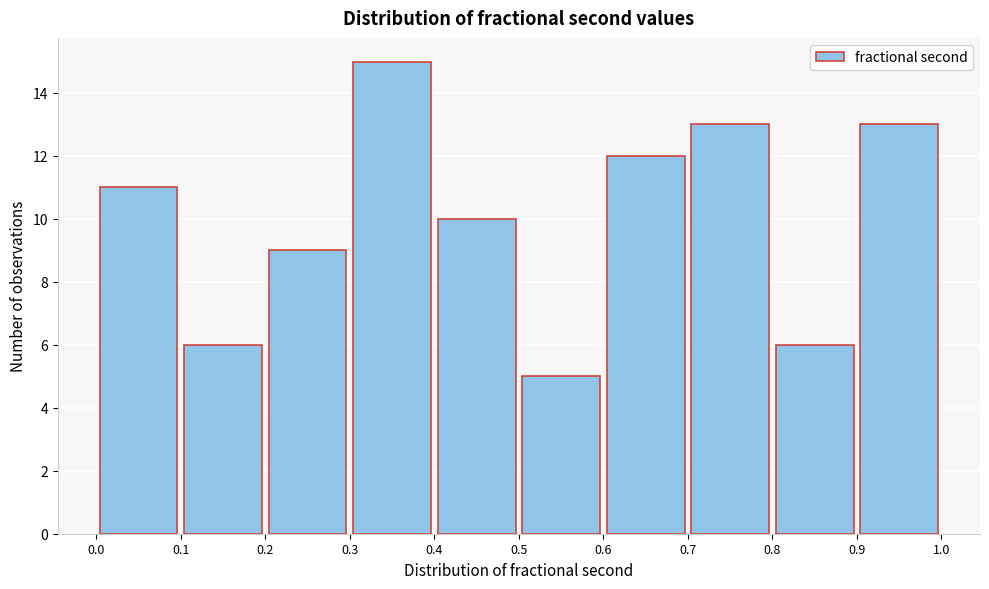

Reading left to right, transcribe this chart: for each bar, give the range it covers on the x-axis and its height. The values are not printed on the chart, so give them approximately, as read against the axis.

0.0 to 0.1: 11
0.1 to 0.2: 6
0.2 to 0.3: 9
0.3 to 0.4: 15
0.4 to 0.5: 10
0.5 to 0.6: 5
0.6 to 0.7: 12
0.7 to 0.8: 13
0.8 to 0.9: 6
0.9 to 1.0: 13